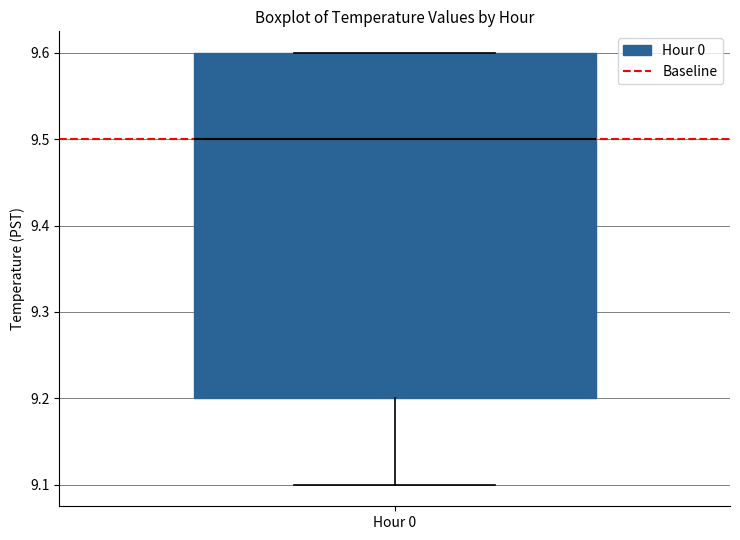

Transcribe this box plot: give where the median line is, the range the box spans, and where the two whiskers end, as read against the y-axis. The values are not printed on the chart, so give them approximately, as read against the axis.

median 9.5, box 9.2 to 9.6, whiskers 9.1 to 9.6